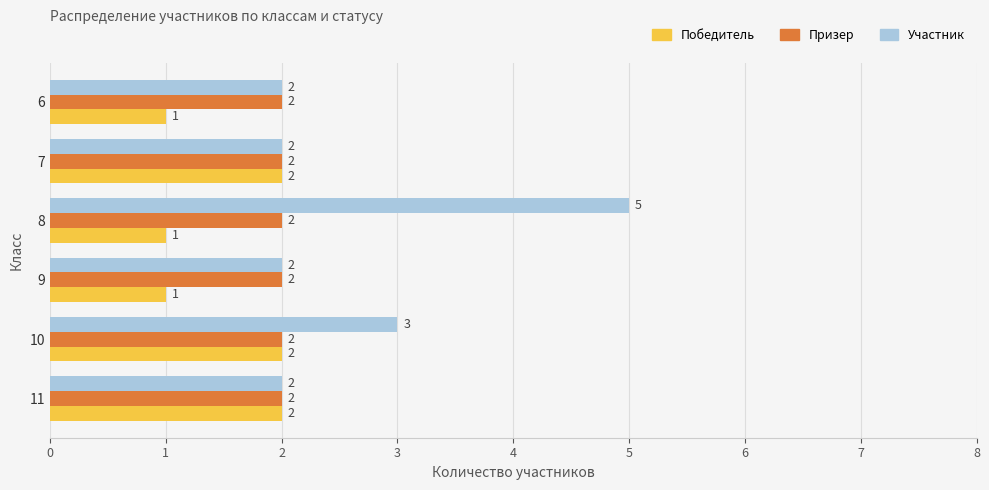

Count the Участник values in the range 2 to 3.

5